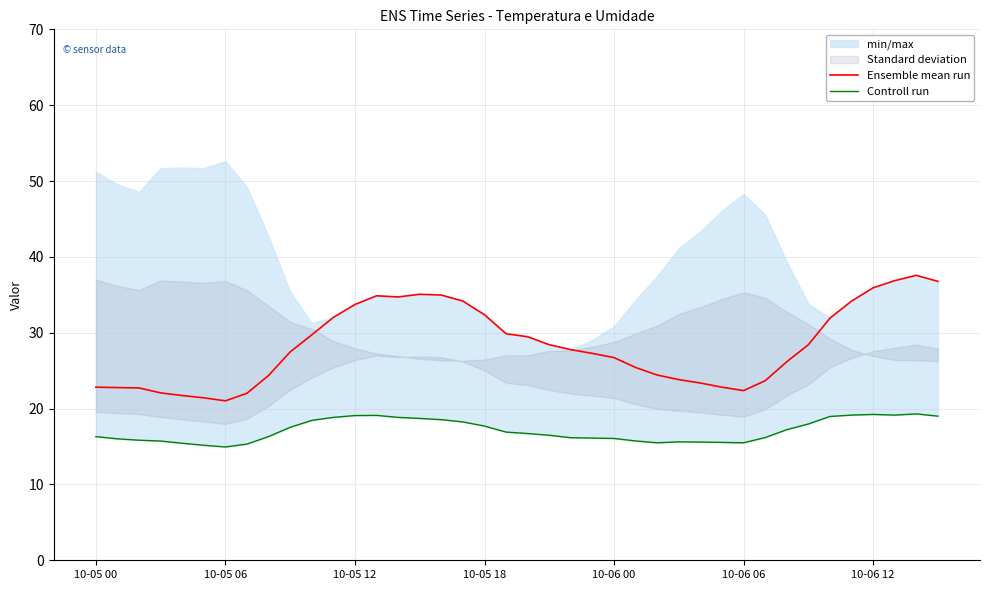

What is the average value of the Controll run series?

17.1